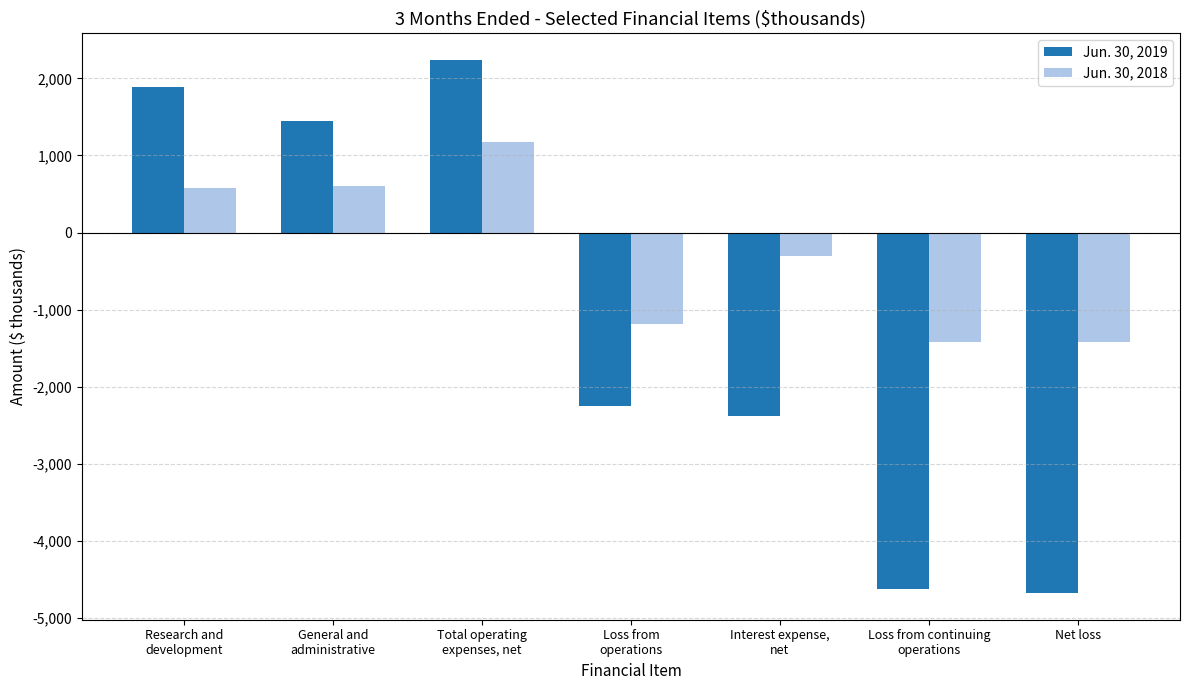

How many data points does each series have?

7